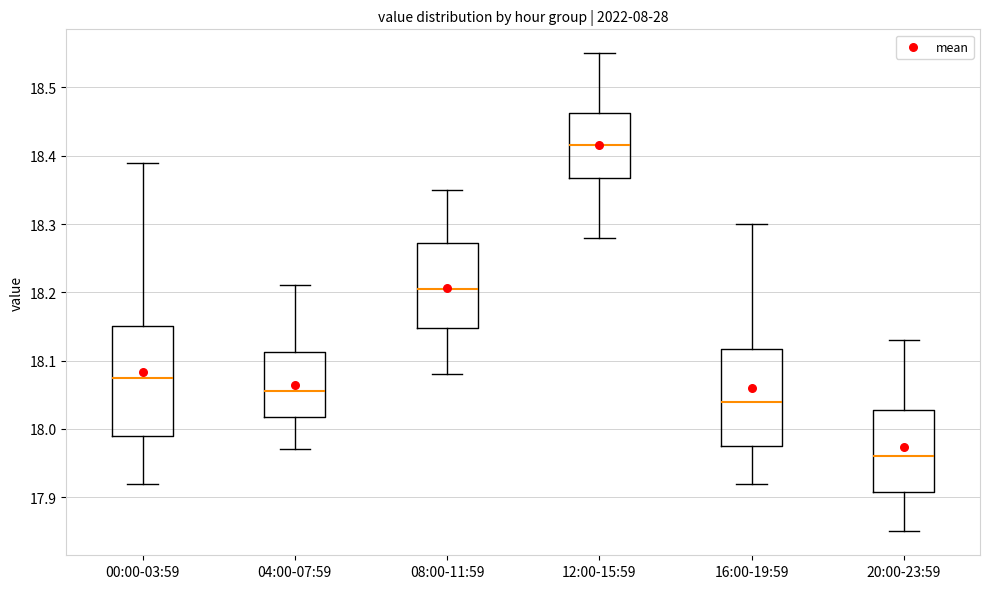

Where is the lower edge of the box for 08:00-11:59 on the y-axis? The values are not printed on the chart, so give them approximately, as read against the axis.

18.15